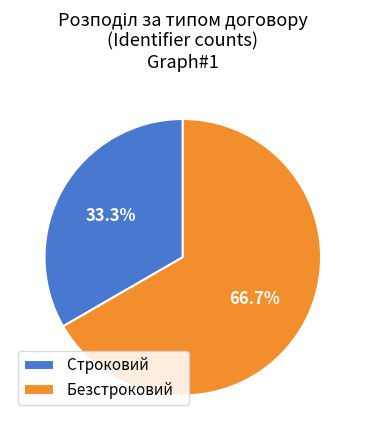

Is there a majority slice in this chart?

Yes